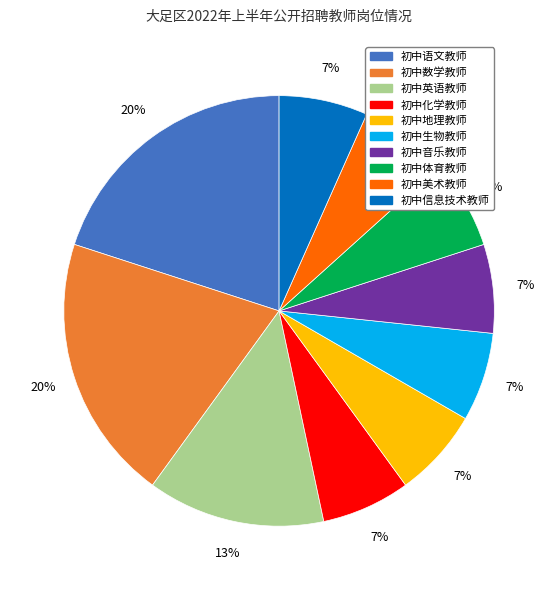

What percentage is the 初中数学教师 slice, to the nearest percent?

20%